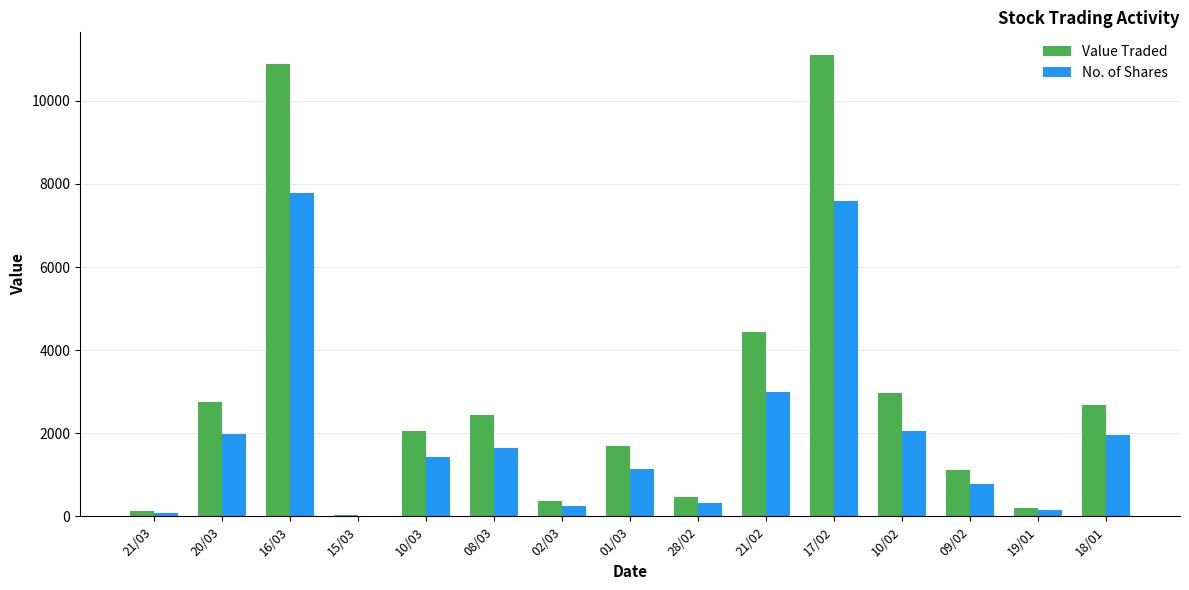

Are the bars horizontal?

No